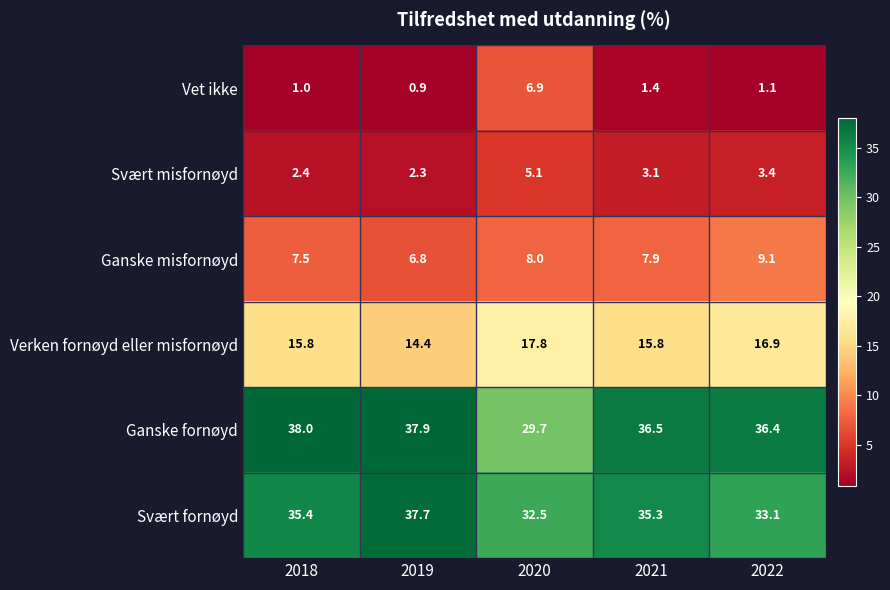

Is it true that Ganske misfornøyd equals 10.2 at 2018?

False